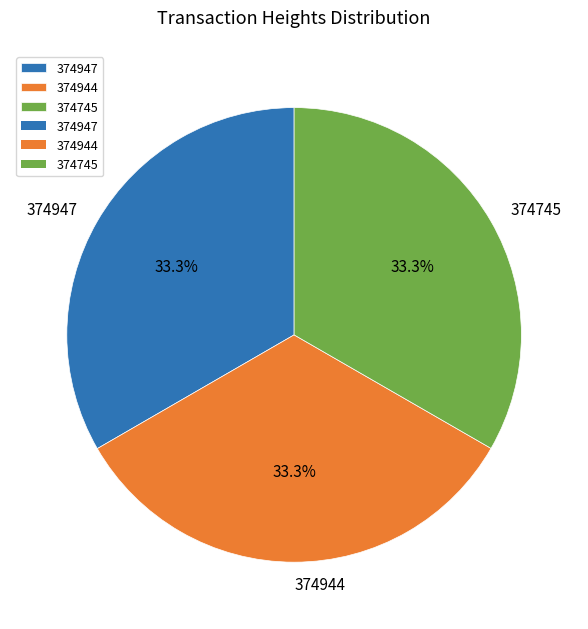

What percentage is NOT represented by 374745?

66.7%